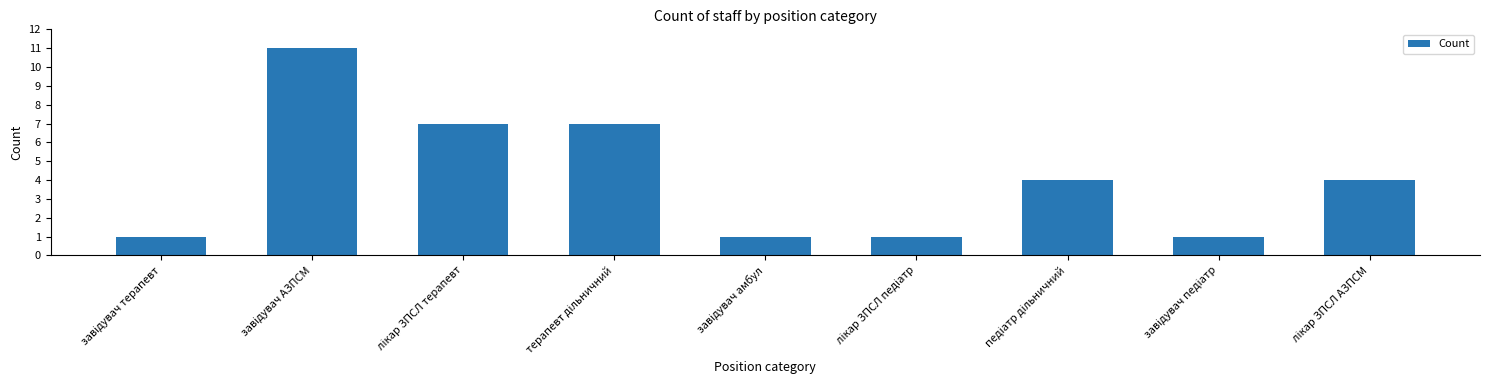

What is the sum of all values?

37